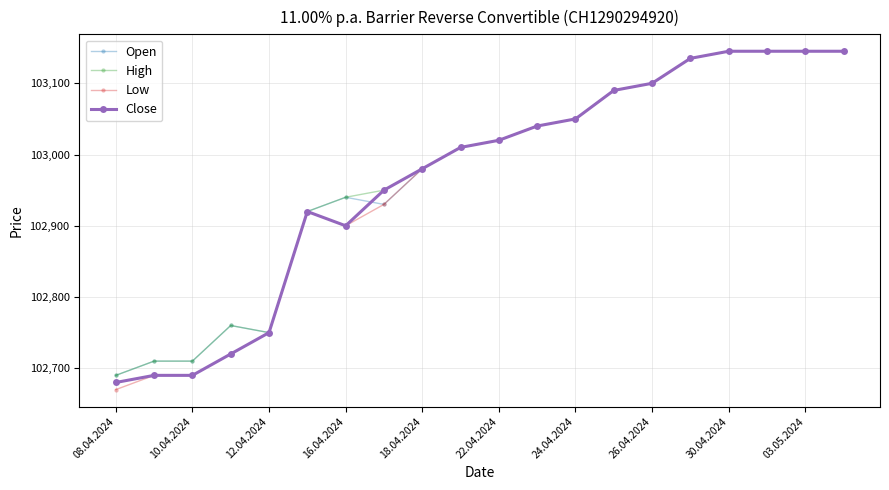

Which series has the widest spread of values?

Low